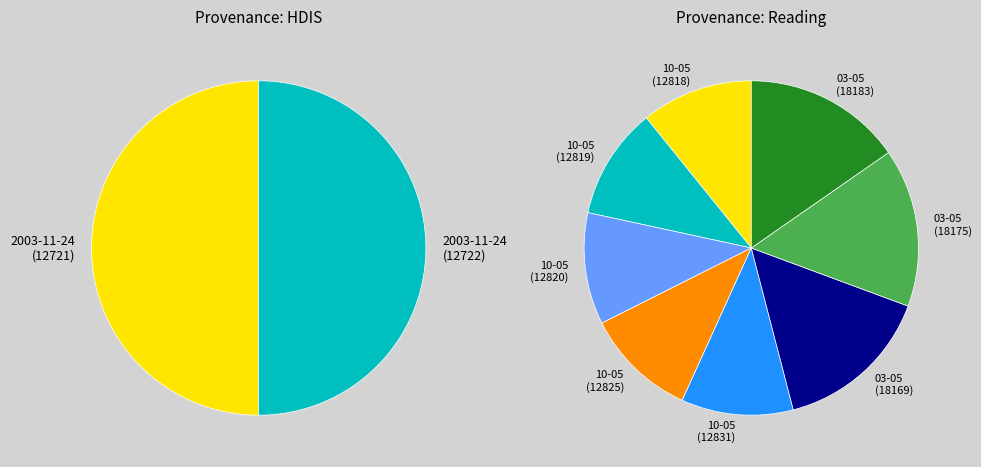

What is the change in value from 2011-03-05 (18169) to 2011-03-05 (18175)?

+6